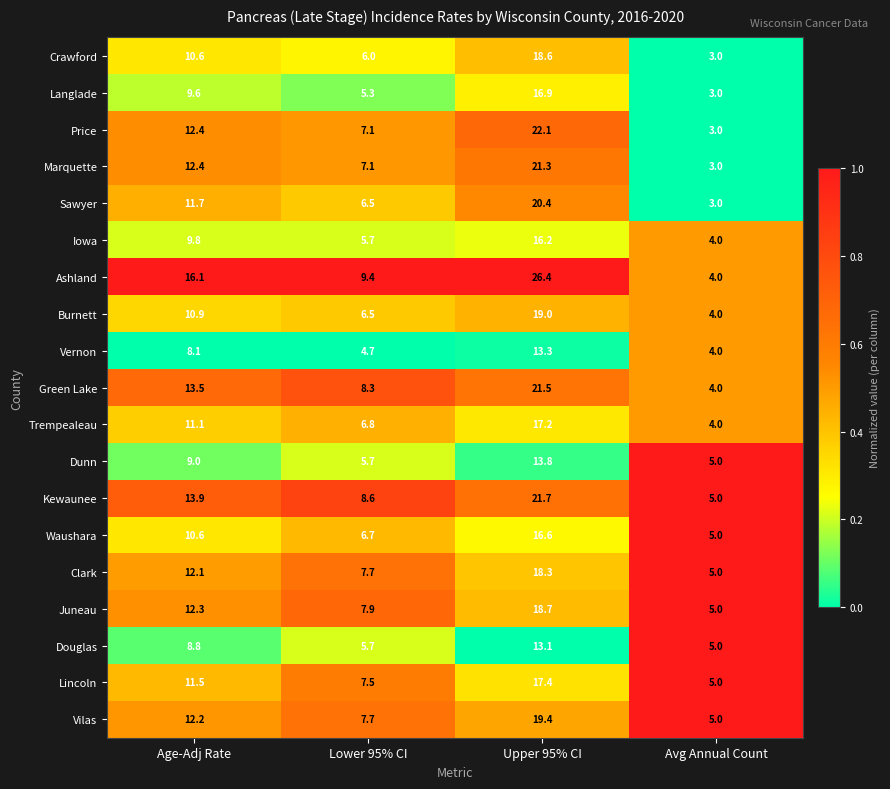

What is the difference between the maximum and second lowest values in the Trempealeau series?

10.4